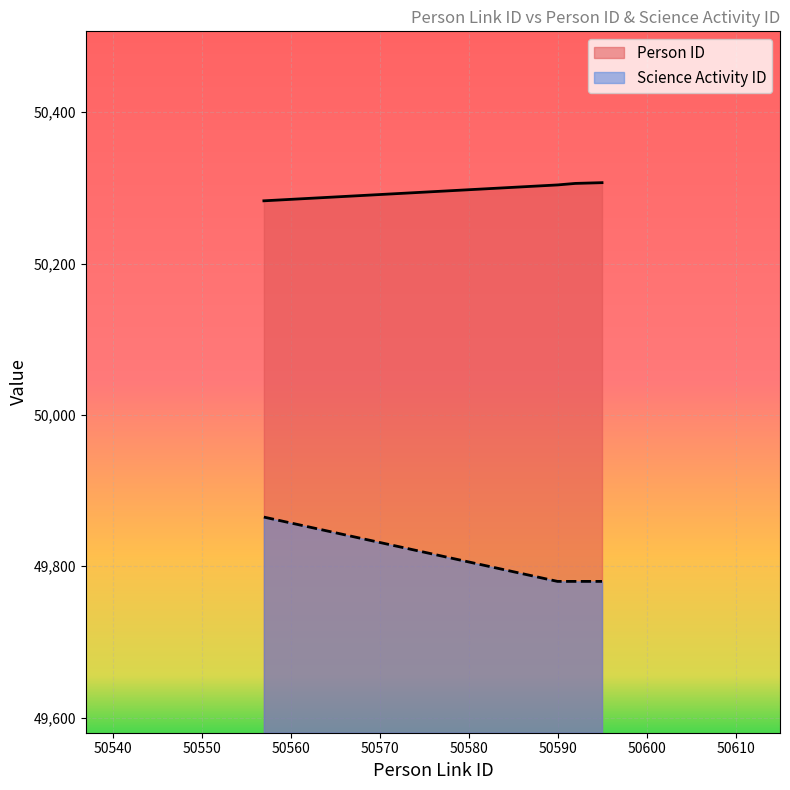

What is the sum of the Person ID values at 50595 and 50557?

100590